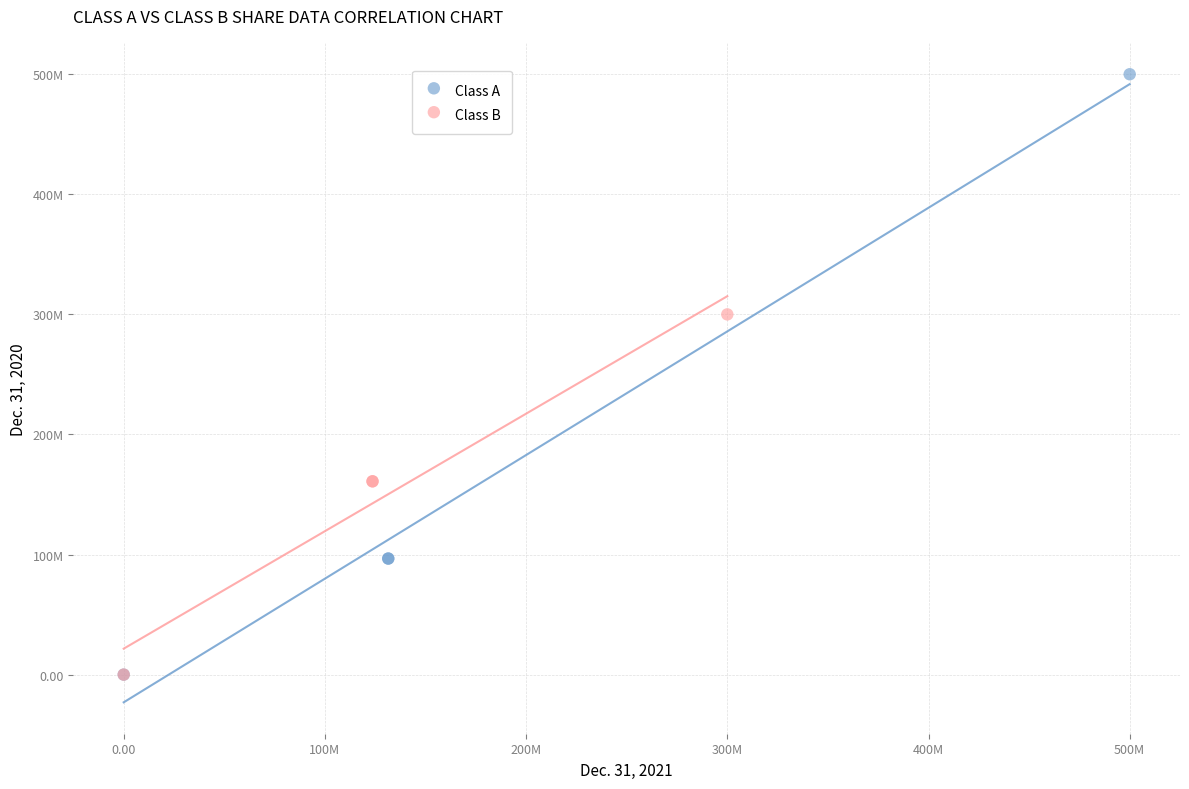

What are all the series names shown in the legend?

Class A, Class B